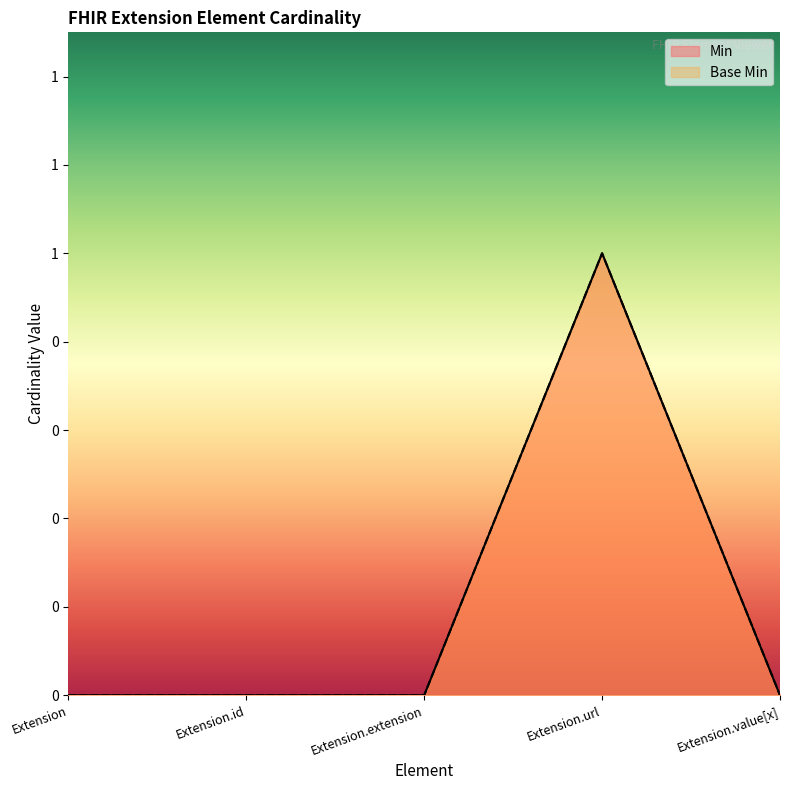

Is it true that Min equals 0 at Extension.id?

True